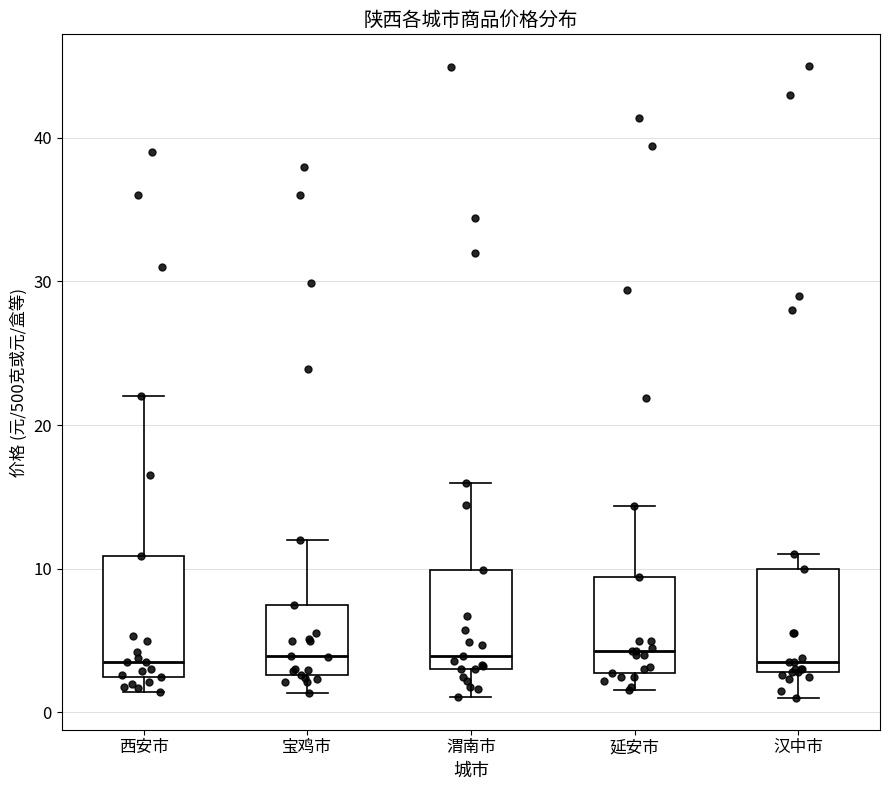

Reading left to right, read every box against the y-axis: the position of its median line, the range the box covers, and the ends of its whiskers. The values are not printed on the chart, so give them approximately, as read against the axis.

西安市: median 4, box 3 to 11, whiskers 1 to 22
宝鸡市: median 4, box 3 to 8, whiskers 1 to 12
渭南市: median 4, box 3 to 10, whiskers 1 to 16
延安市: median 4, box 3 to 9, whiskers 2 to 14
汉中市: median 4, box 3 to 10, whiskers 1 to 11